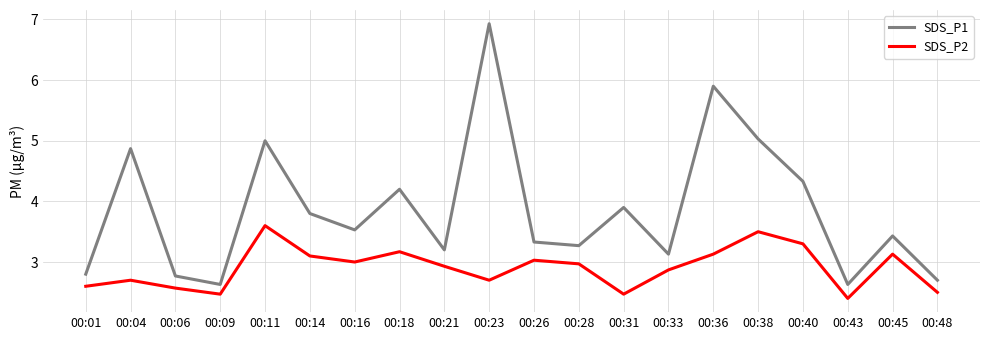

What is the difference between the maximum and minimum values in the SDS_P1 series?

4.3